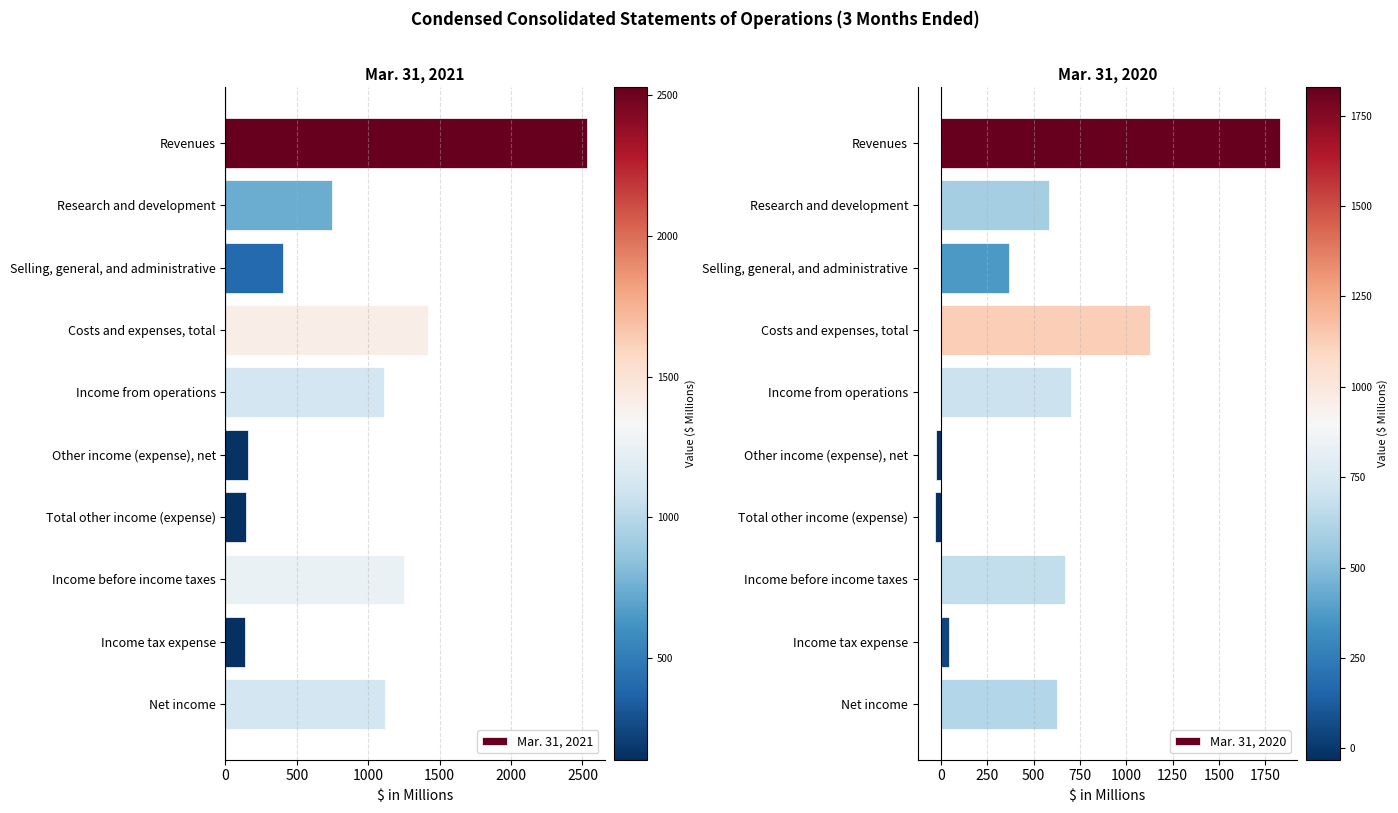

List the labels in order of Mar. 31, 2020 value, largest first.

Revenues, Costs and expenses, total, Income from operations, Income before income taxes, Net income, Research and development, Selling, general, and administrative, Income tax expense, Other income (expense), net, Total other income (expense)